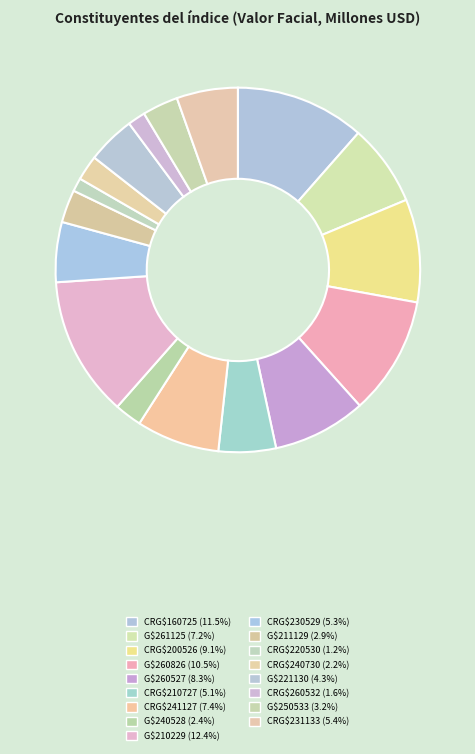

To the nearest percent, what portion does G$221130 represent?

4%